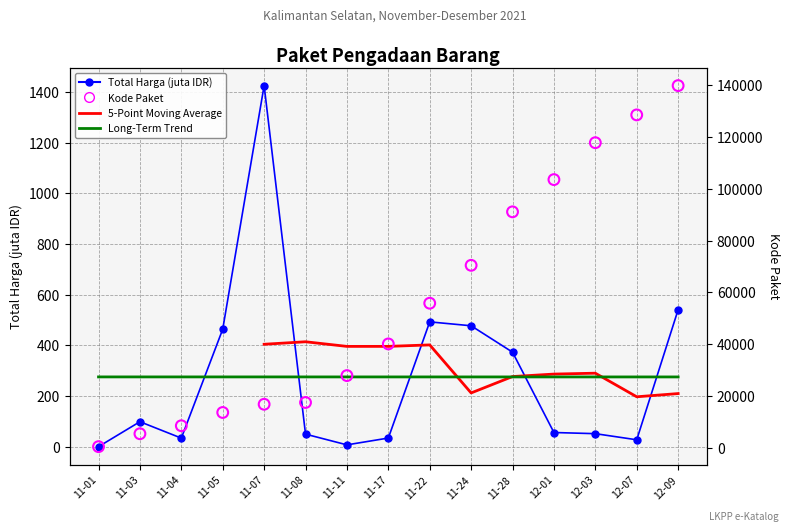

Which series reaches the minimum Y coordinate?

Total Harga (juta)